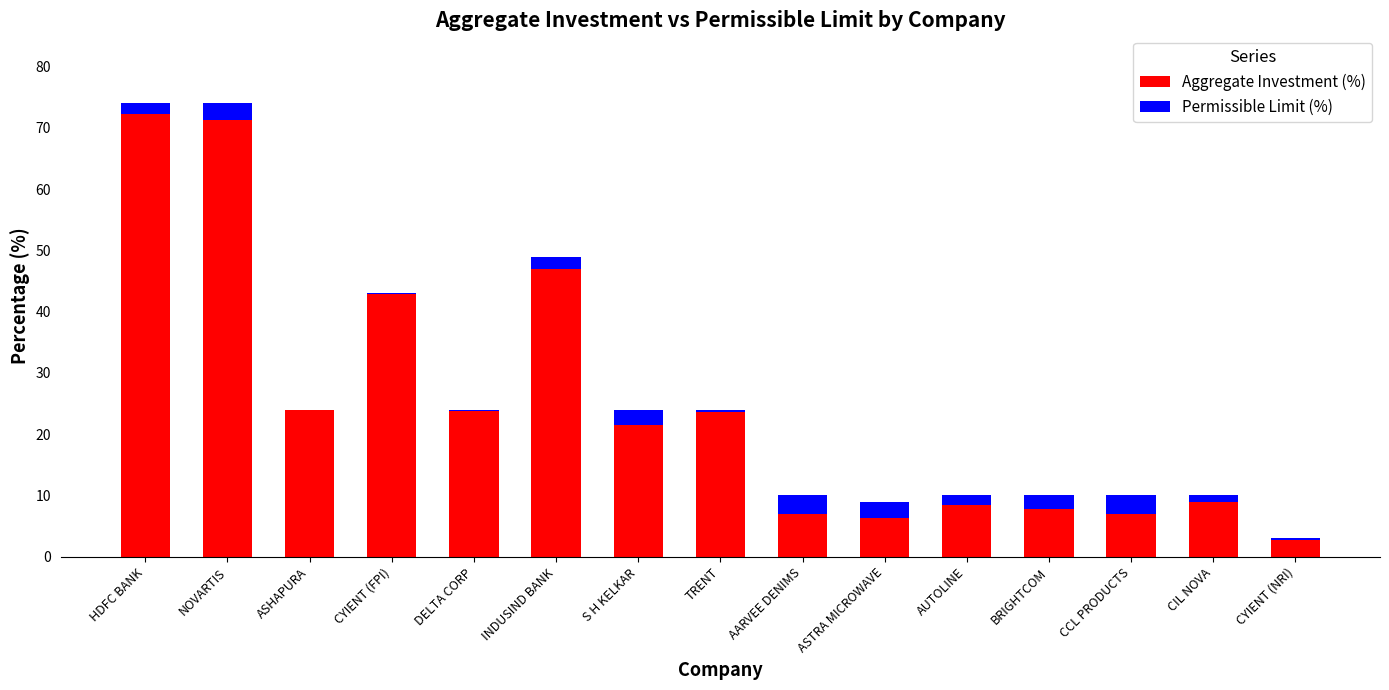

What is the sum of all Aggregate Investment (%) values?

374.7